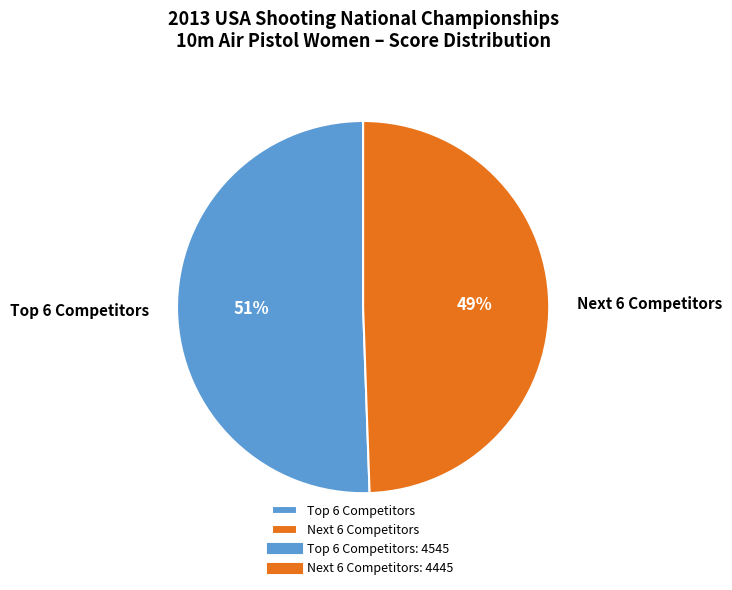

What is the smallest slice in the pie chart?

Next 6 Competitors